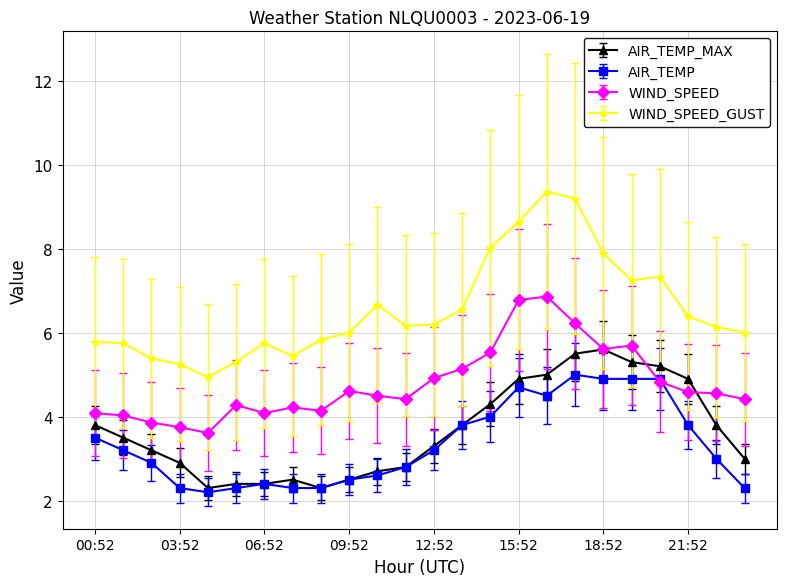

What are all the series names shown in the legend?

AIR_TEMP_MAX, AIR_TEMP, WIND_SPEED, WIND_SPEED_GUST